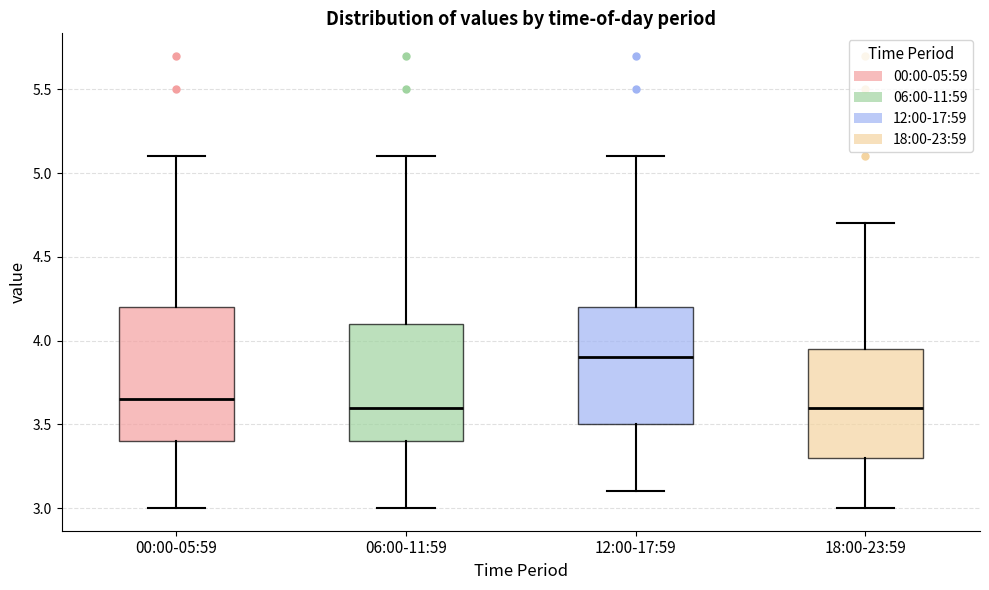

Which box has the highest median line?

12:00-17:59